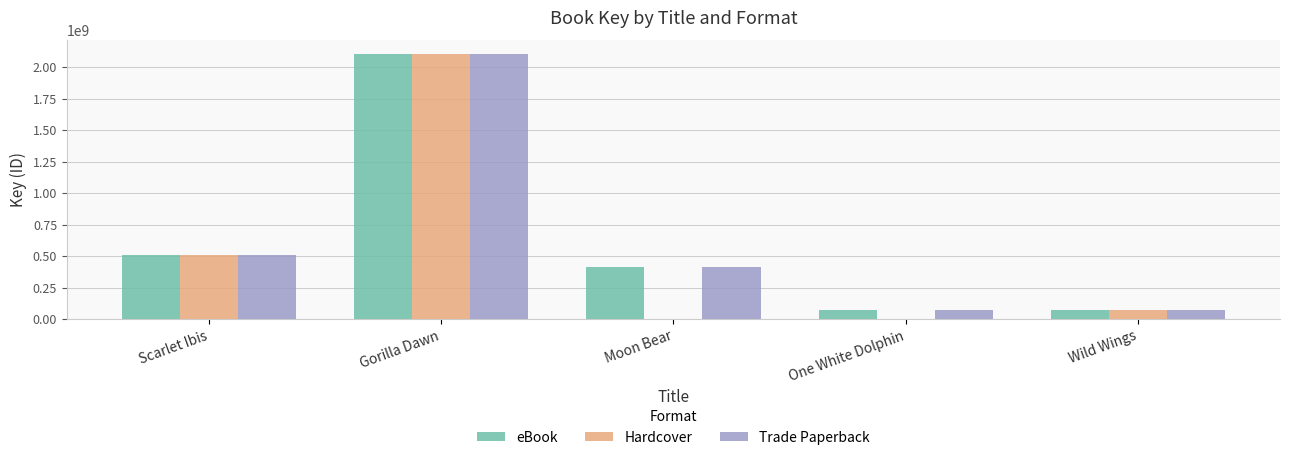

Which has a higher value, One White Dolphin or Scarlet Ibis?

Scarlet Ibis